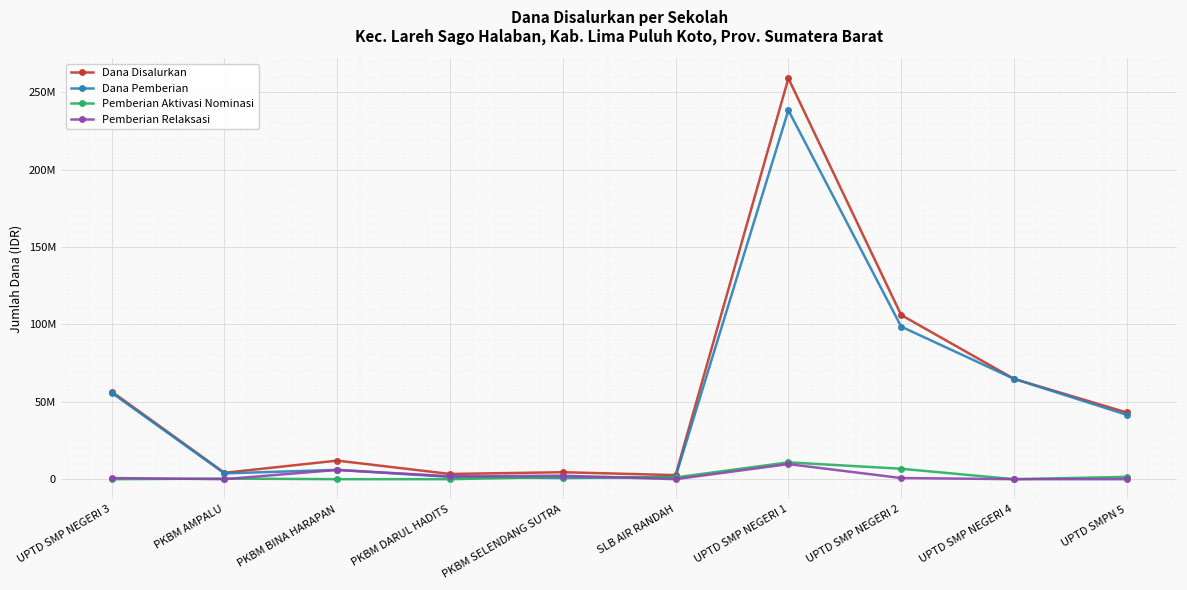

At which label does Dana Disalurkan reach its peak?

UPTD SMP NEGERI 1